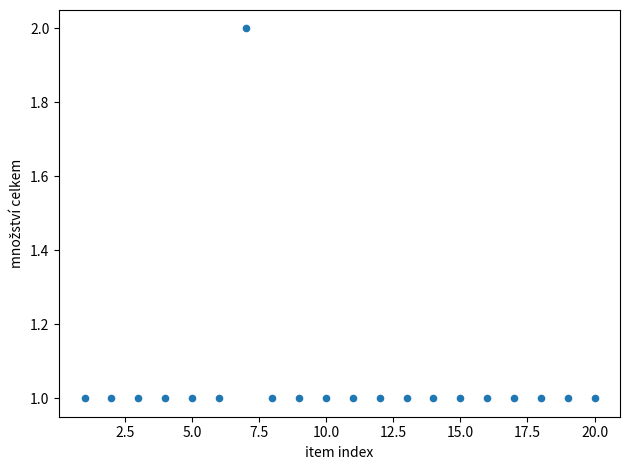

List the coordinates of all points as (Y, X) pairs, reading left to right.

(1, 1)  (1, 2)  (1, 3)  (1, 4)  (1, 5)  (1, 6)  (2, 7)  (1, 8)  (1, 9)  (1, 10)  (1, 11)  (1, 12)  (1, 13)  (1, 14)  (1, 15)  (1, 16)  (1, 17)  (1, 18)  (1, 19)  (1, 20)